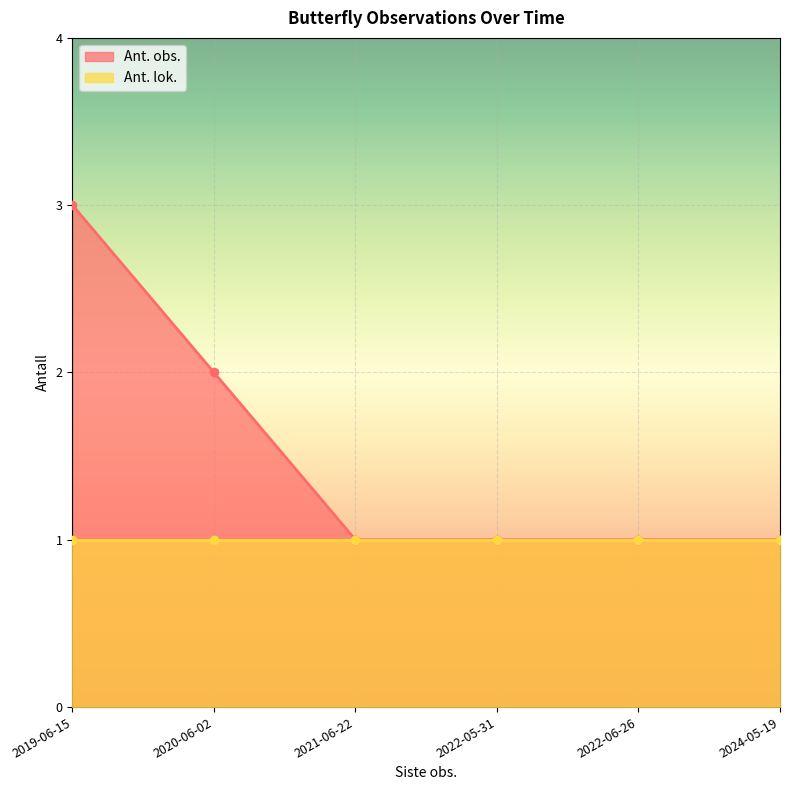

Reading left to right, what are all the values shown in this chart?

3	2	1	1	1	1